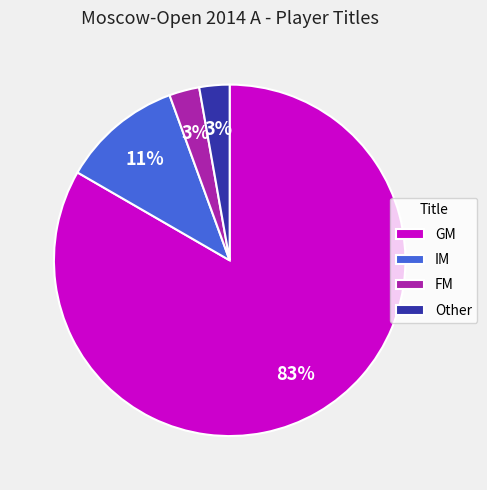

Does any single category account for the majority?

Yes